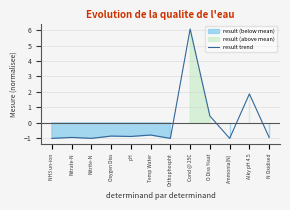

The value at N Oxidised is -1.4. True or false?

False